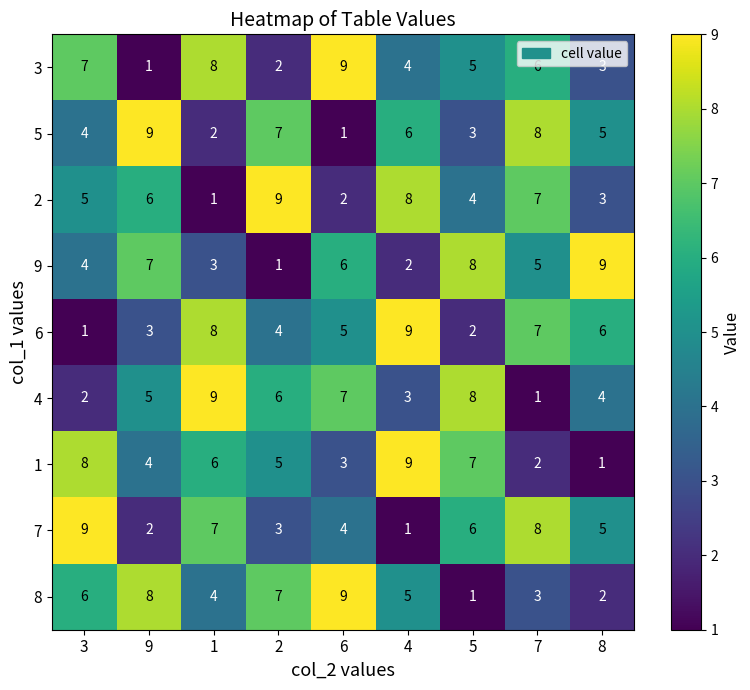

What is the difference between the maximum and minimum values in the 7 series?

8